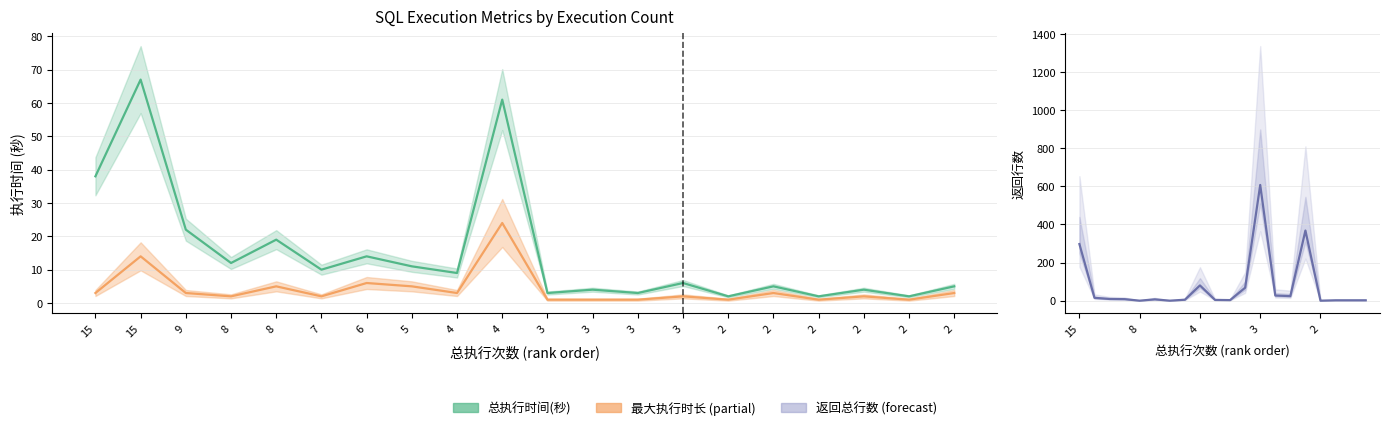

Which category has the highest value in the 最大执行时长 series?

4